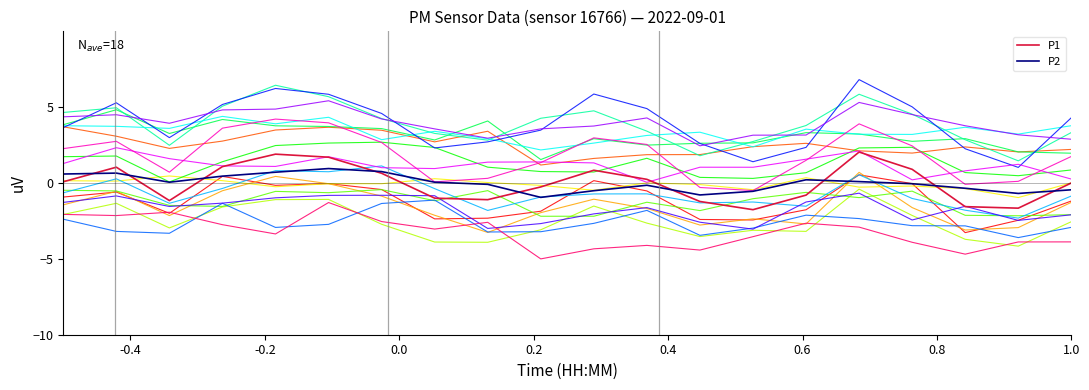

What is the maximum value shown in the chart?

6.8